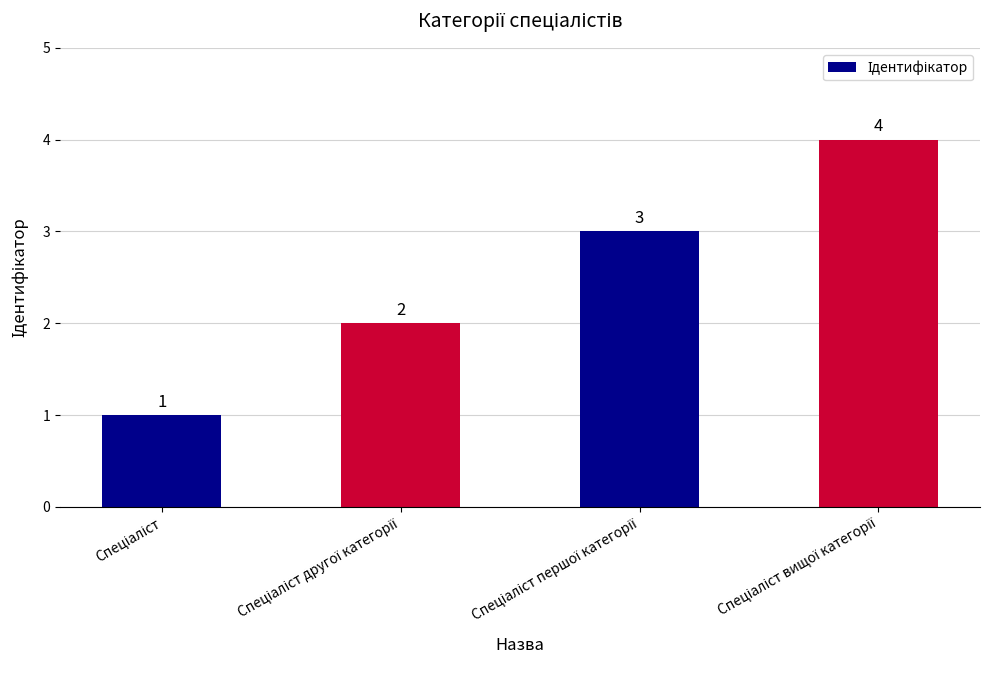

Count the number of data series in this chart.

1